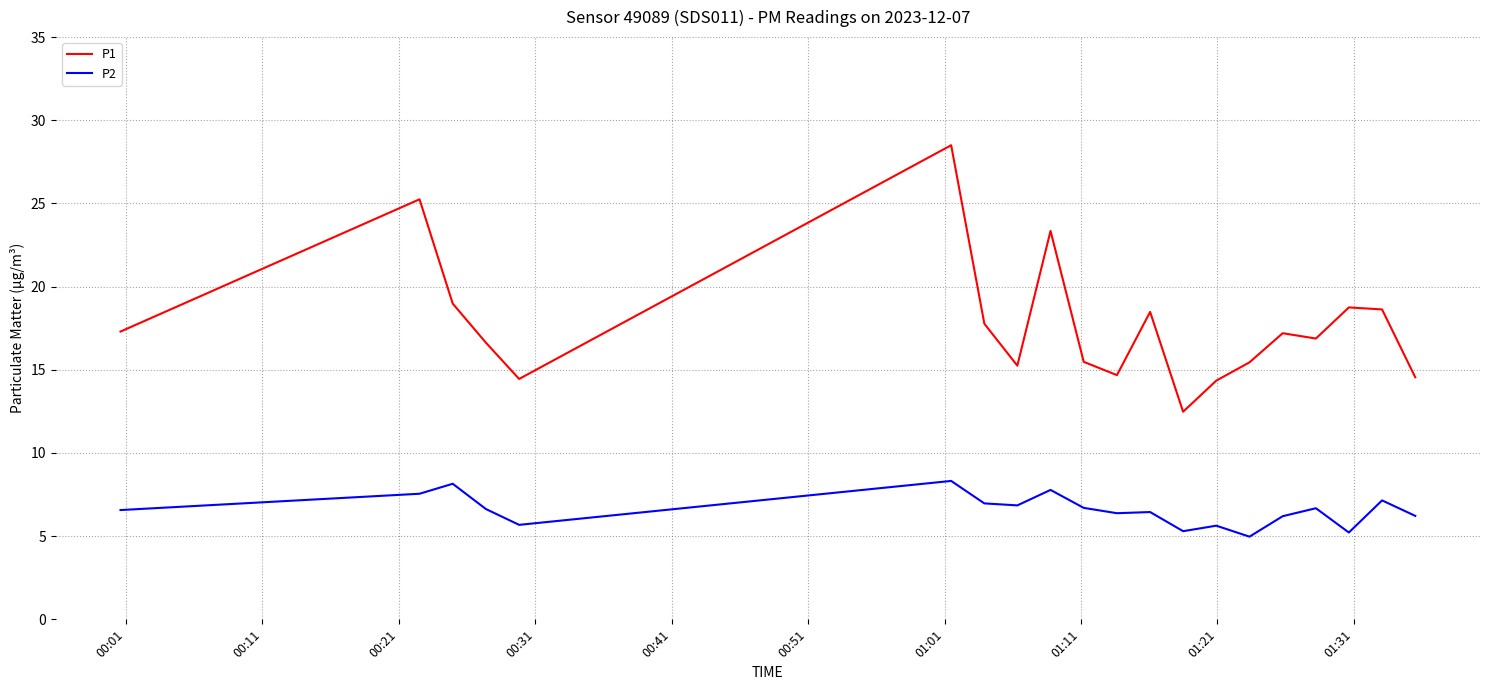

List the series in order of their overall mean, highest first.

P1, P2